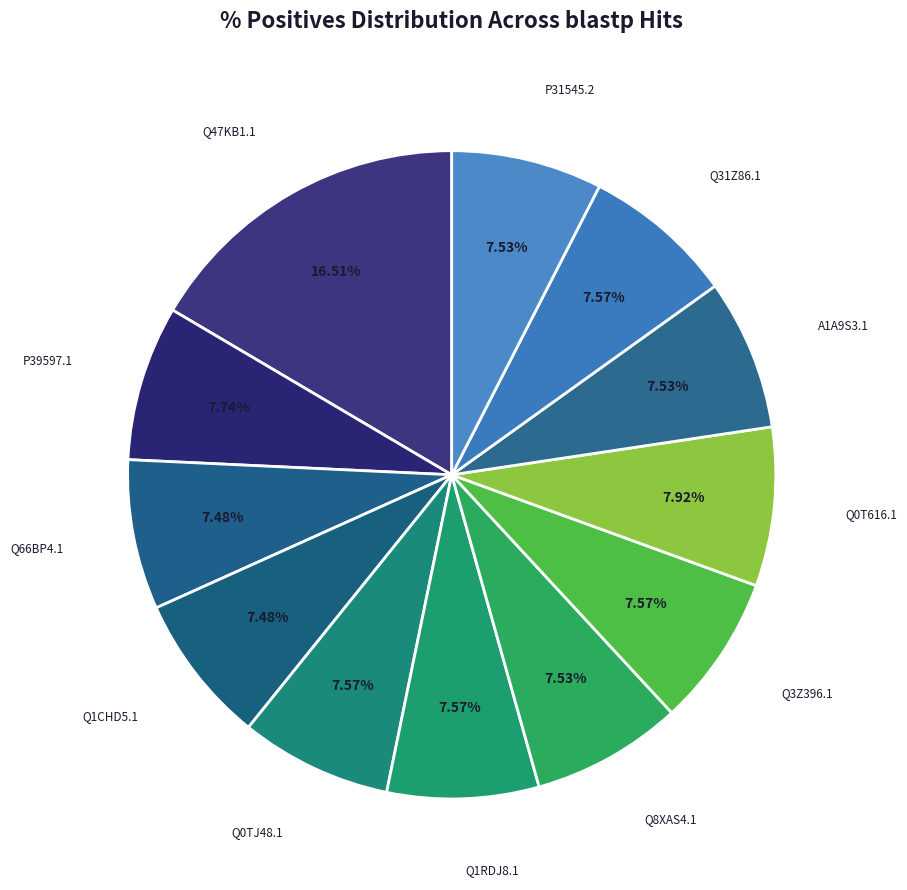

Rank the categories by value from highest to lowest.

Q47KB1.1, Q0T616.1, P39597.1, Q0TJ48.1, Q1RDJ8.1, Q3Z396.1, Q31Z86.1, Q8XAS4.1, A1A9S3.1, P31545.2, Q66BP4.1, Q1CHD5.1